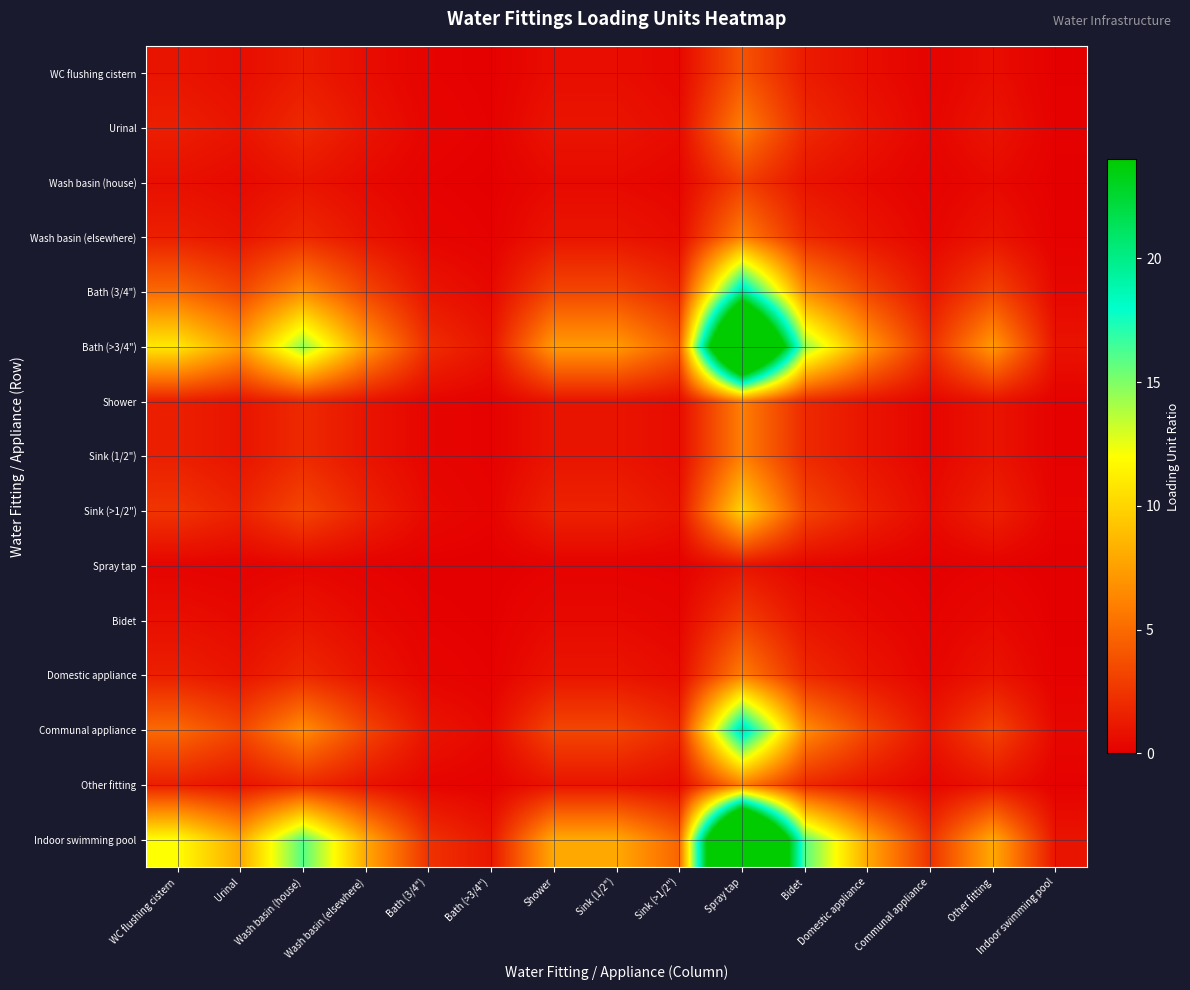

Which series has the largest total across all categories?

Indoor swimming pool